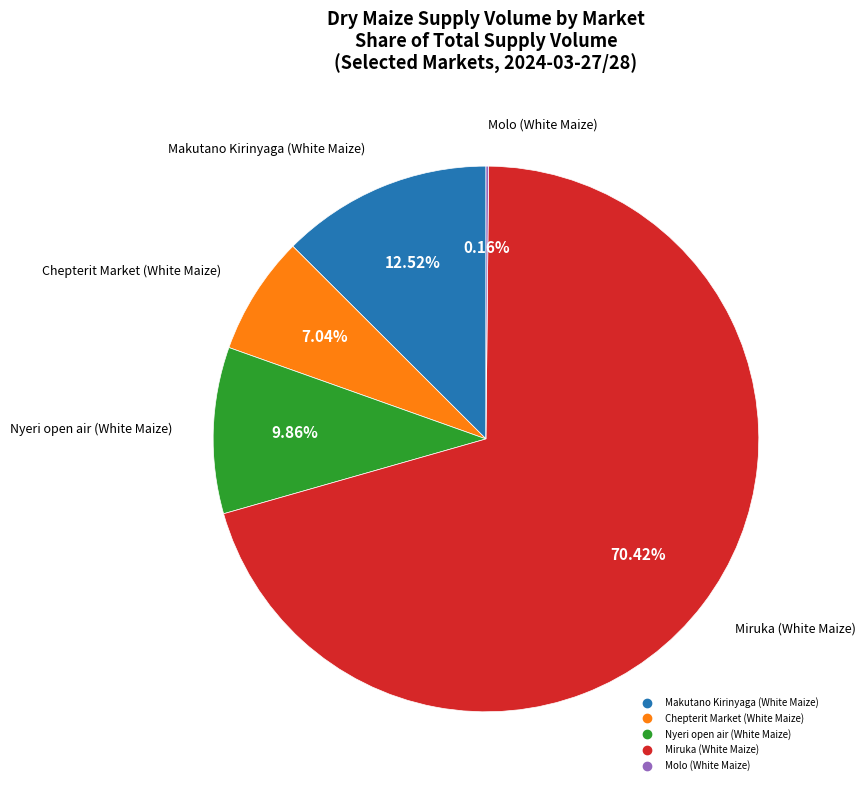

Is the sum of Miruka (White Maize) and Chepterit Market (White Maize) greater than half?

Yes